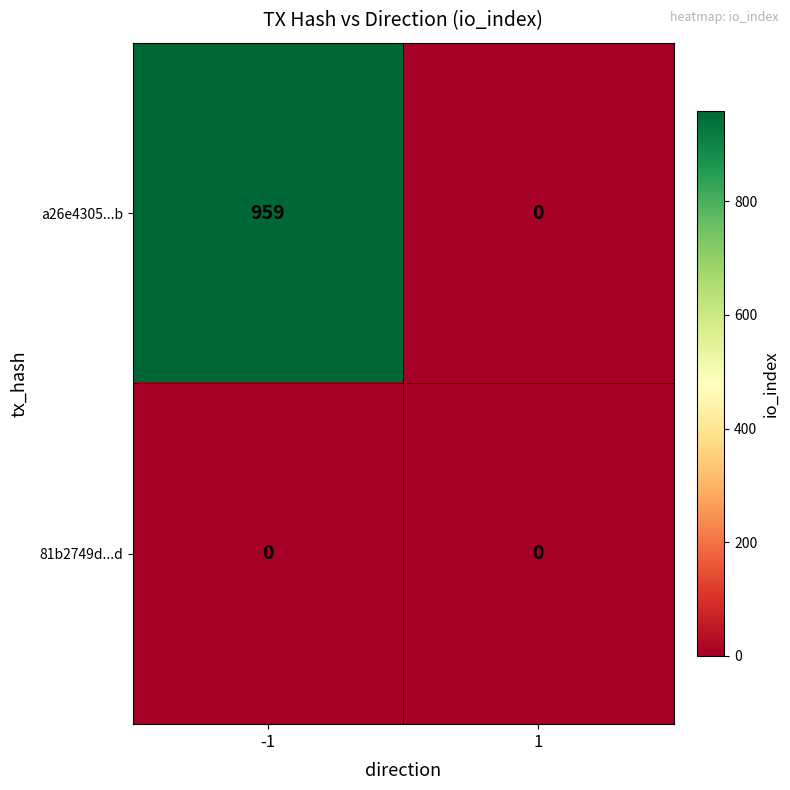

List the series in order of their peak value, lowest first.

81b2749d...d, a26e4305...b